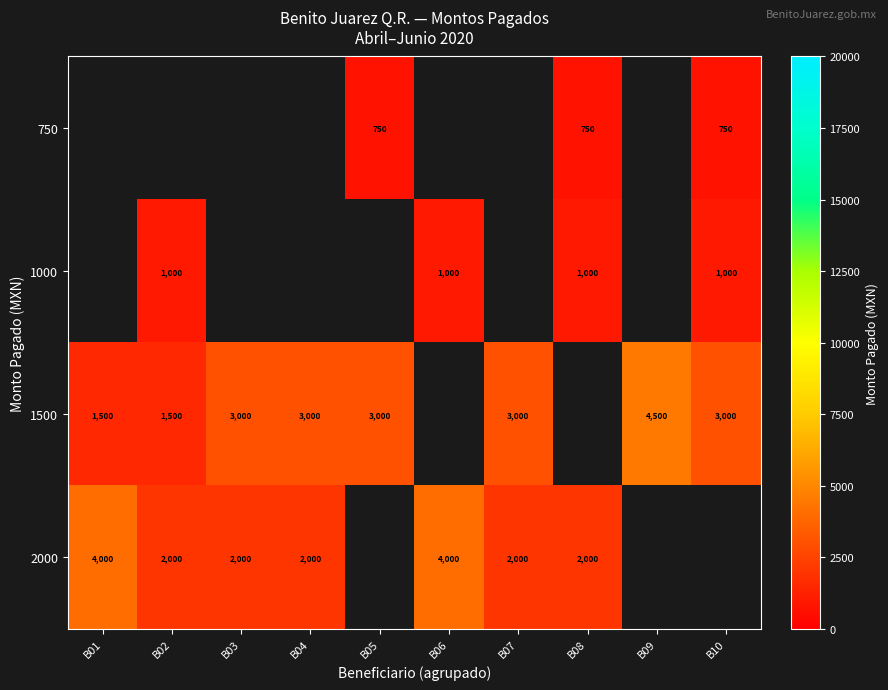

What is the greatest value displayed?

4500.0